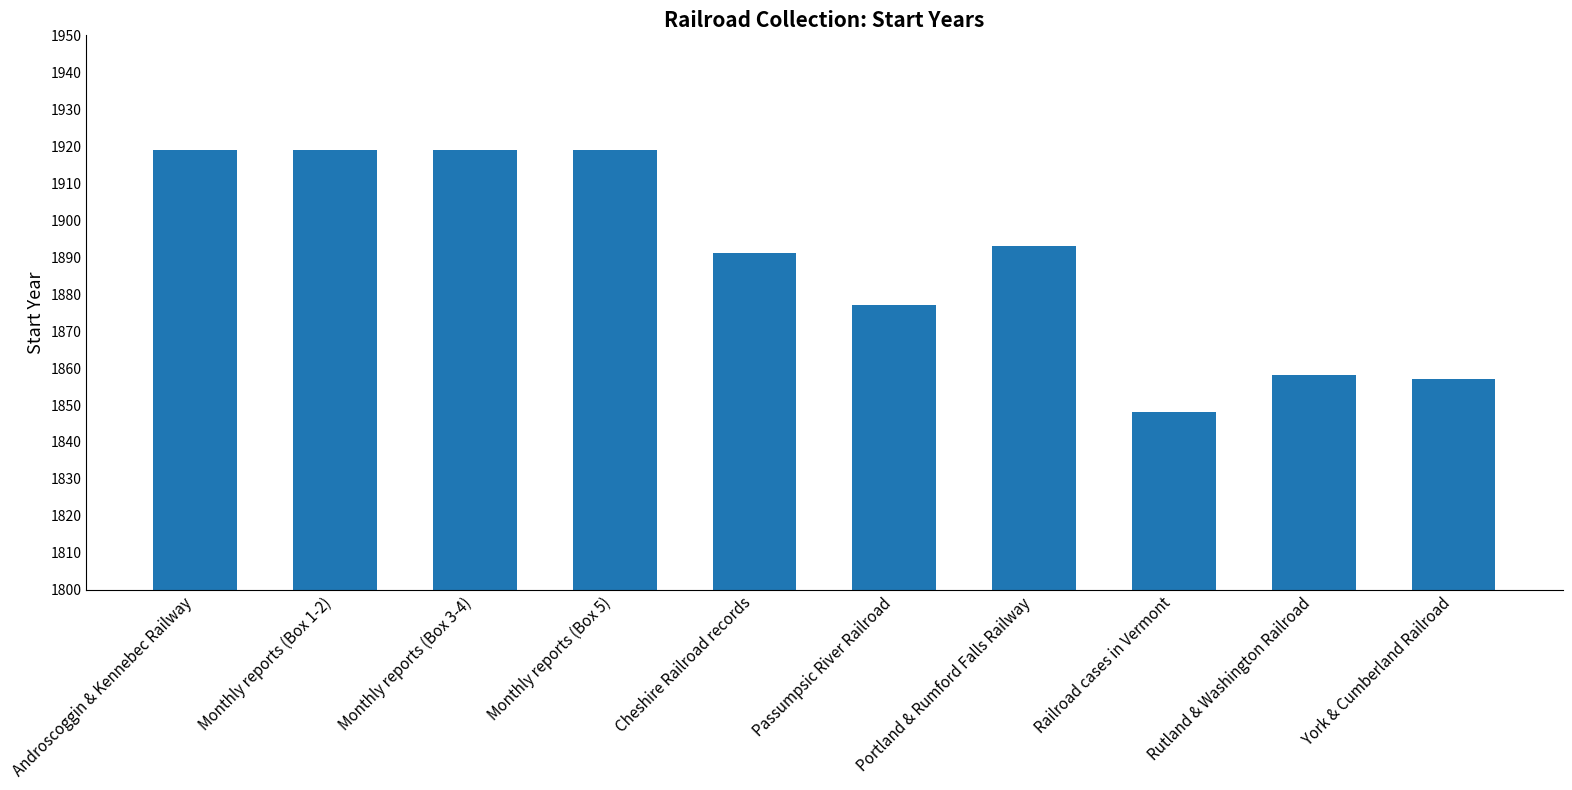

Reading left to right, list all the values displayed in this chart.

Androscoggin & Kennebec Railway=1919	Monthly reports (Box 1-2)=1919	Monthly reports (Box 3-4)=1919	Monthly reports (Box 5)=1919	Cheshire Railroad records=1891	Passumpsic River Railroad=1877	Portland & Rumford Falls Railway=1893	Railroad cases in Vermont=1848	Rutland & Washington Railroad=1858	York & Cumberland Railroad=1857